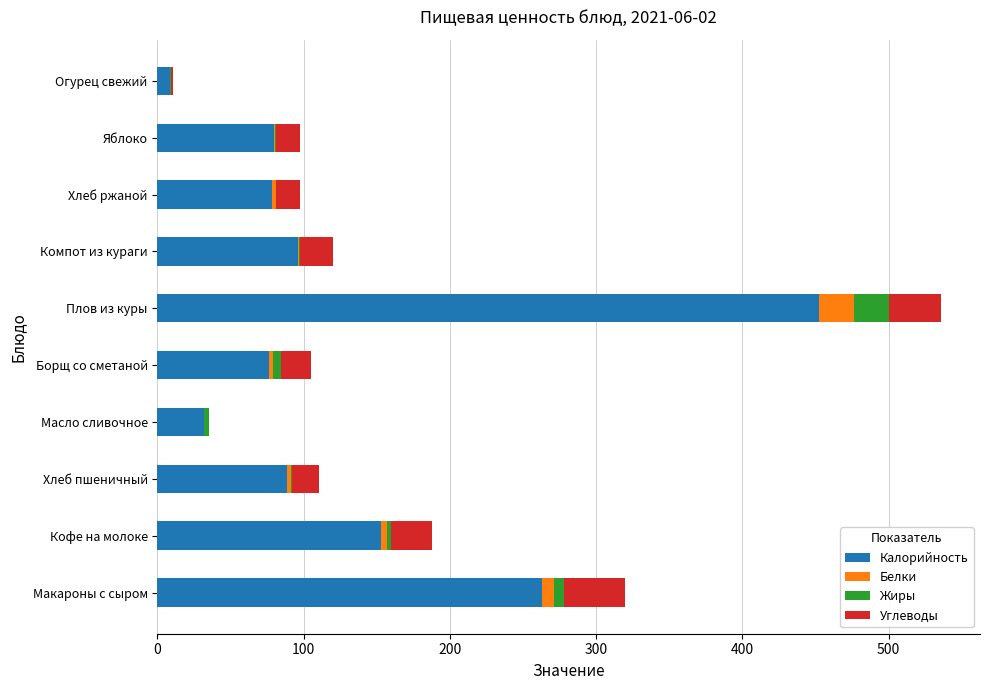

At which category is the sum across all series the highest?

Плов из куры